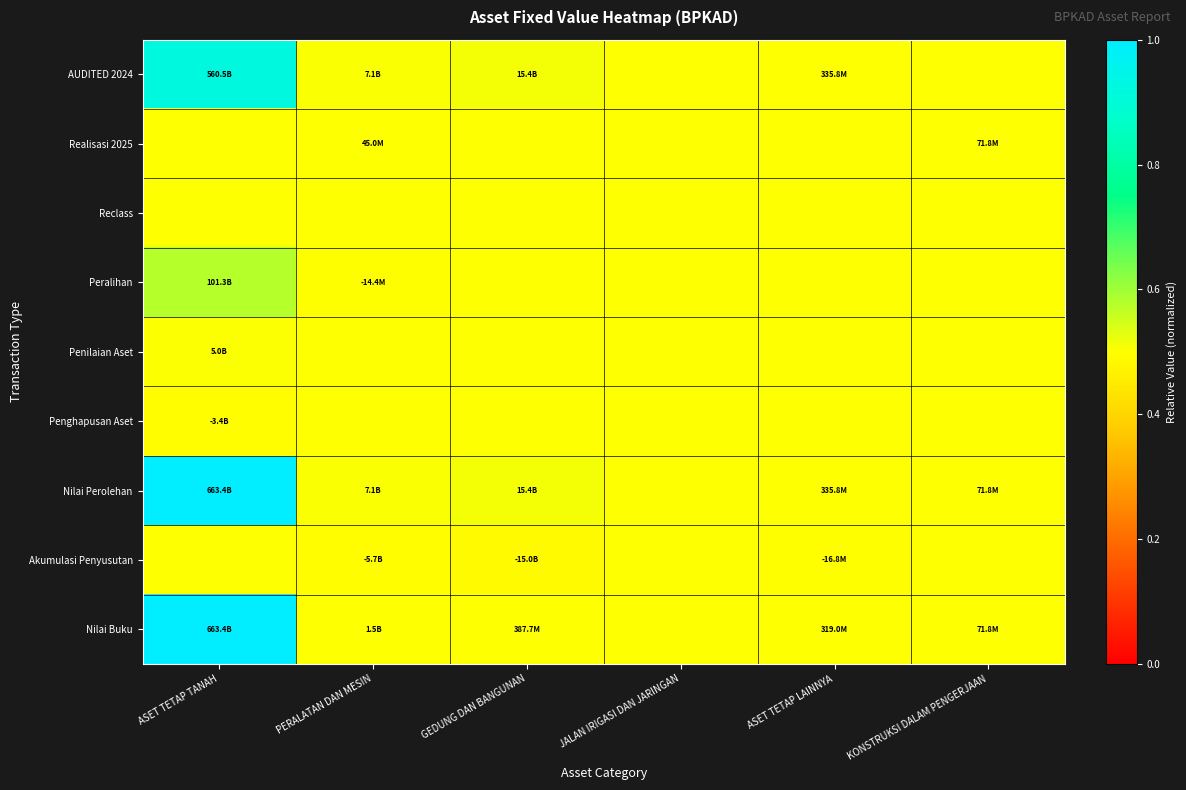

Which series changed the most between ASET TETAP TANAH and PERALATAN DAN MESIN?

Nilai Buku